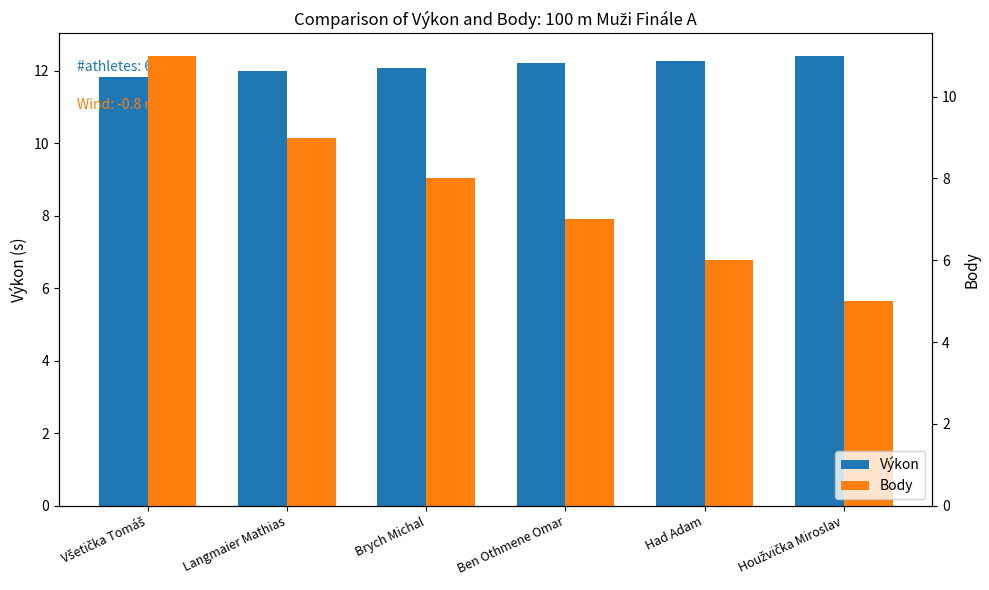

How many categories are shown in the chart?

6